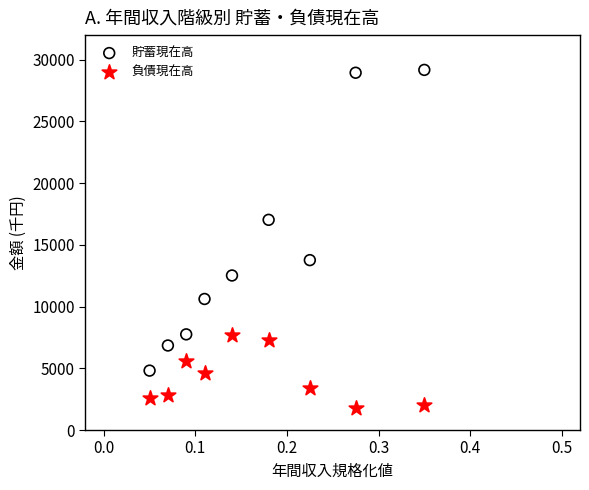

Which series reaches the maximum Y coordinate?

貯蓄現在高